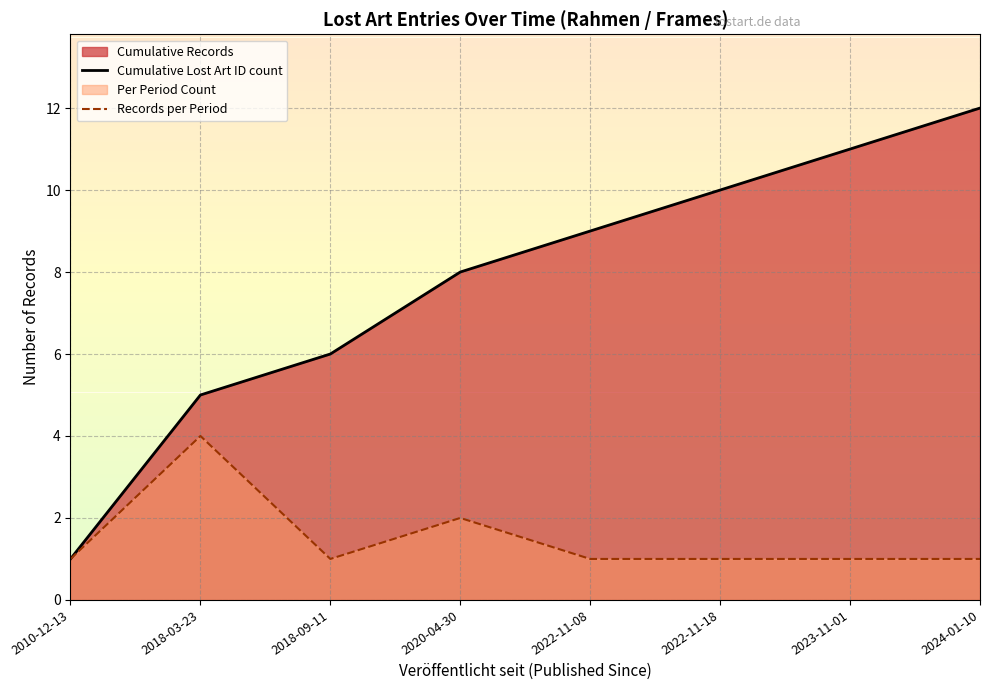

True or false: Cumulative Lost Art ID count has more than 0 interior local peaks.

False